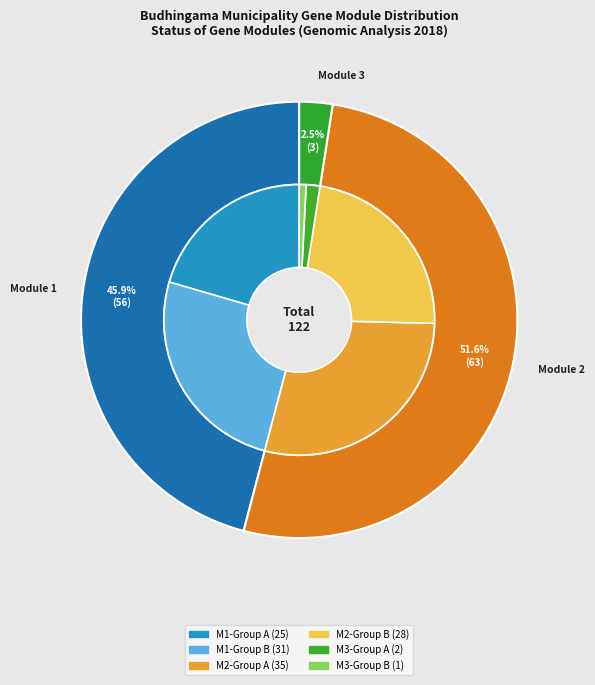

The Module 2 slice represents 41% of the pie. True or false?

False